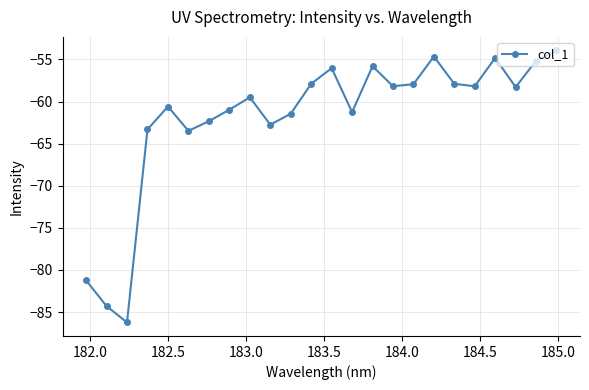

True or false: the data has more than 1 interior local peaks.

True